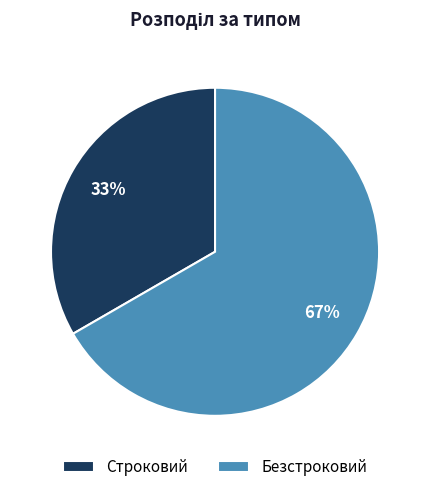

Is it true that Безстроковий is 54% of the pie?

False